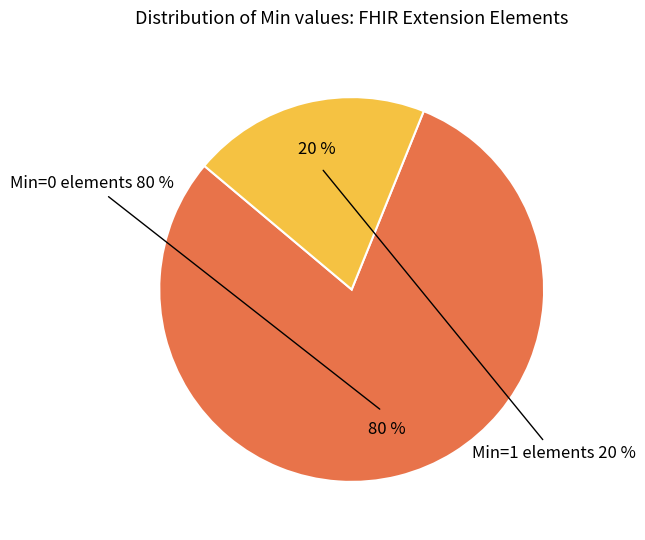

The Extension.value[x] slice represents 1% of the pie. True or false?

False